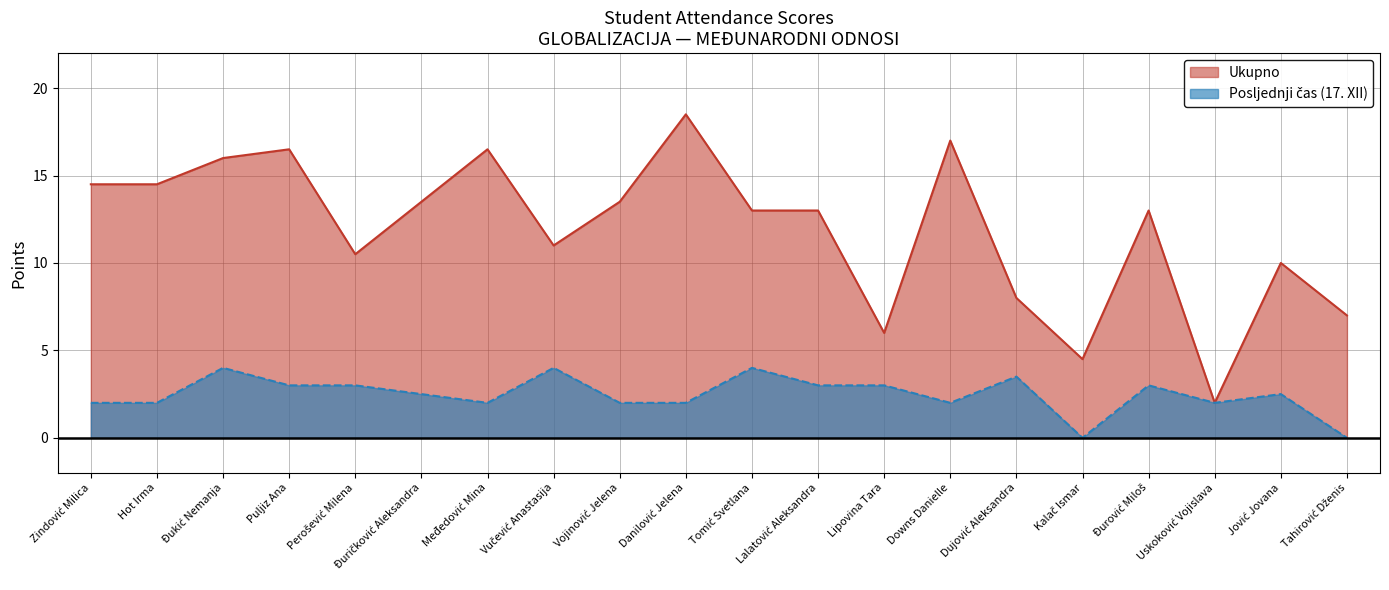

True or false: Ukupno and Posljednji čas (17. XII) intersect in this chart.

False